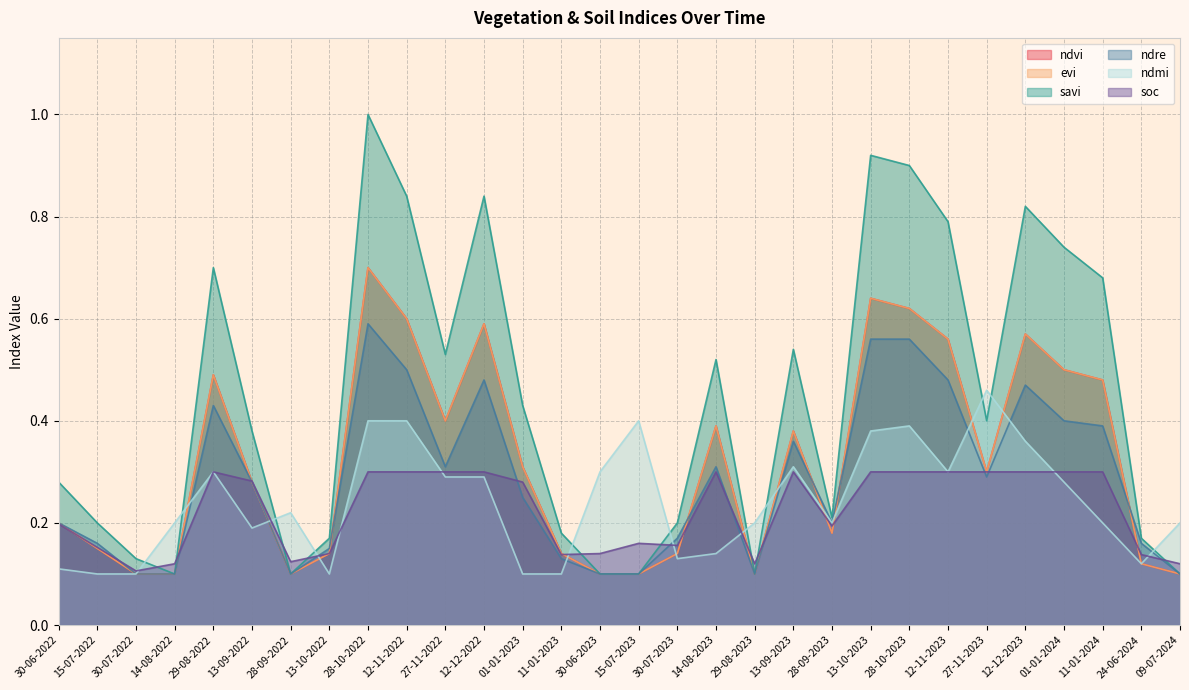

What are all the series names shown in the legend?

ndvi, evi, savi, ndre, ndmi, soc